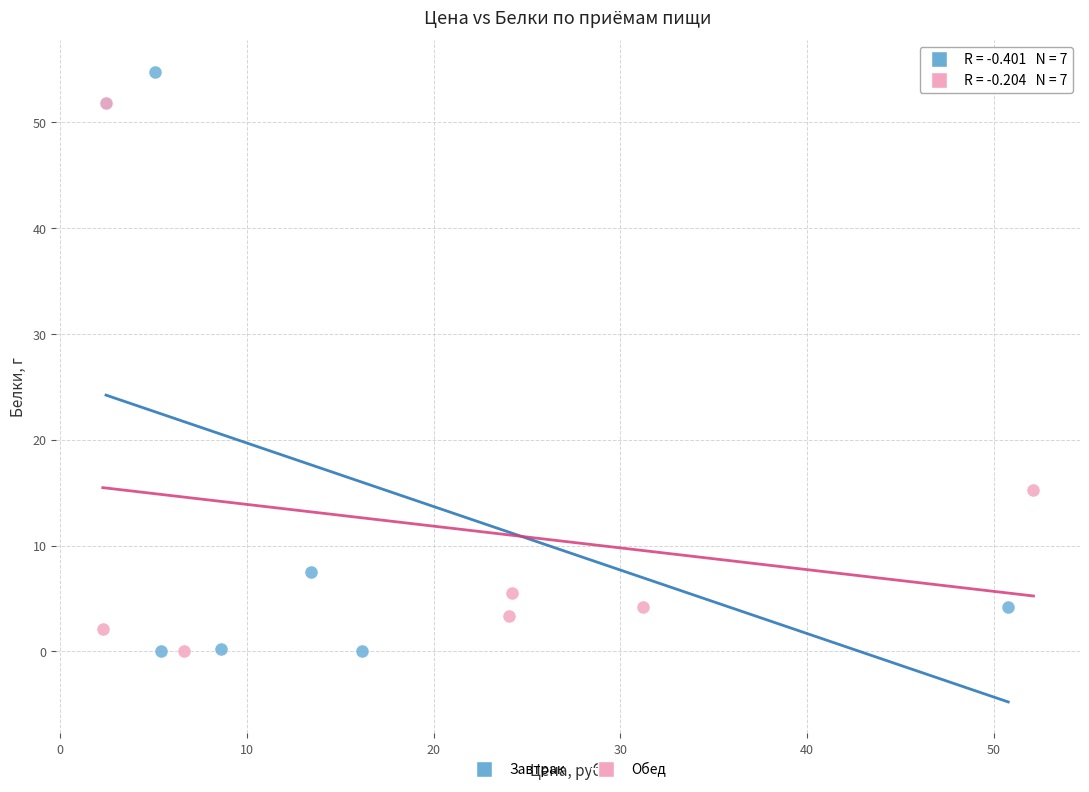

What are all the series names shown in the legend?

Завтрак, Обед